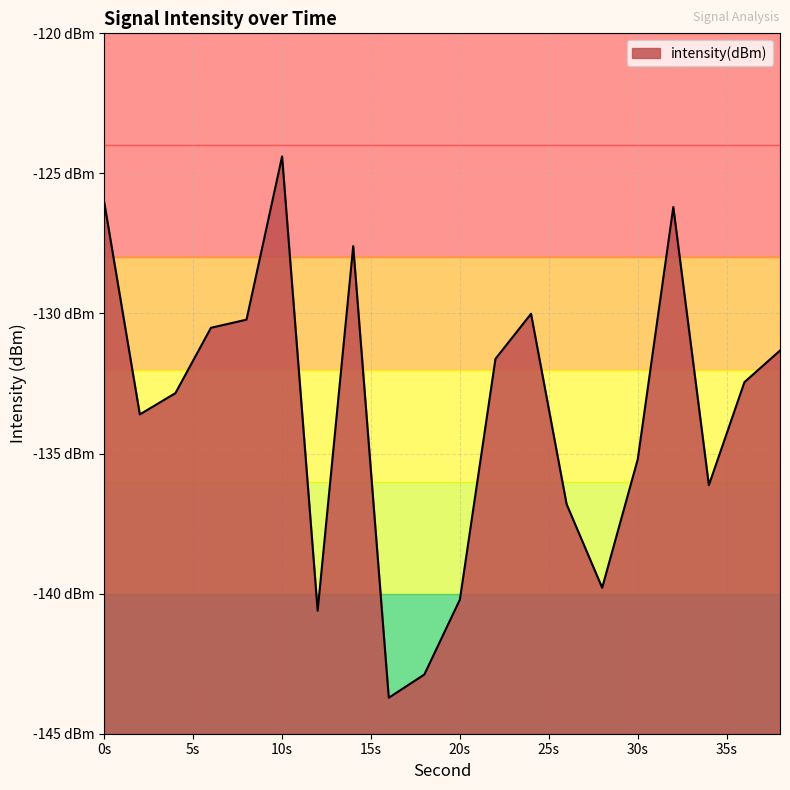

Which category has the highest value across all series?

10s